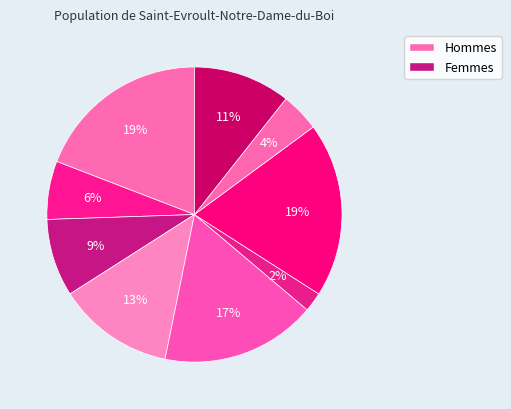

Is there a majority slice in this chart?

No